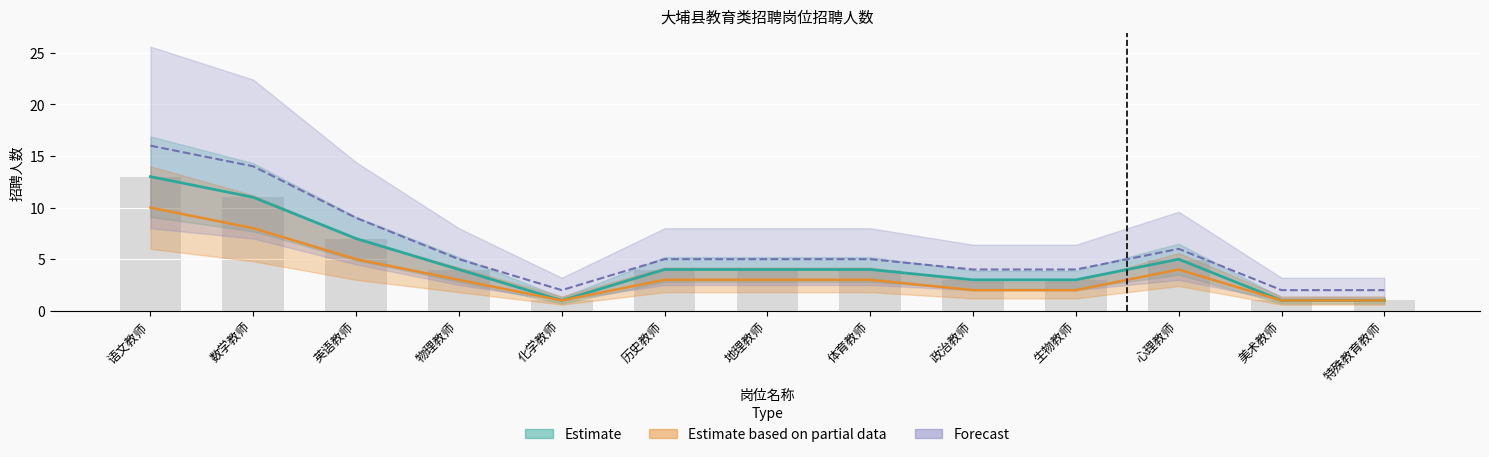

Rank the categories by Estimate based on partial data value from lowest to highest.

化学教师, 美术教师, 特殊教育教师, 政治教师, 生物教师, 物理教师, 历史教师, 地理教师, 体育教师, 心理教师, 英语教师, 数学教师, 语文教师